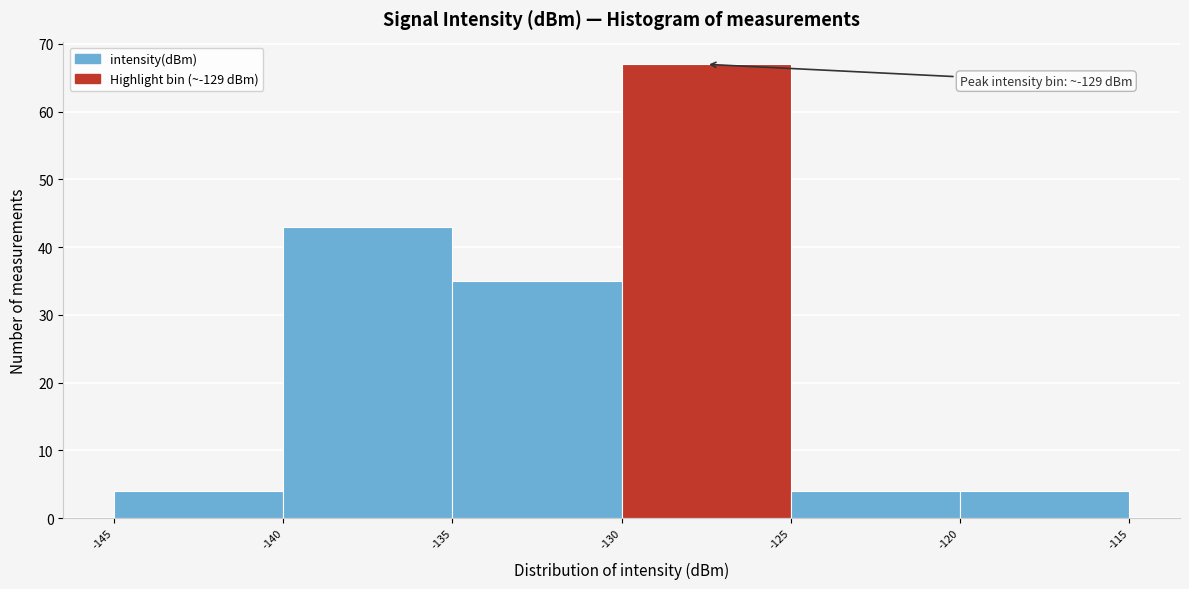

Which range on the x-axis has the tallest bar?

-130 to -125